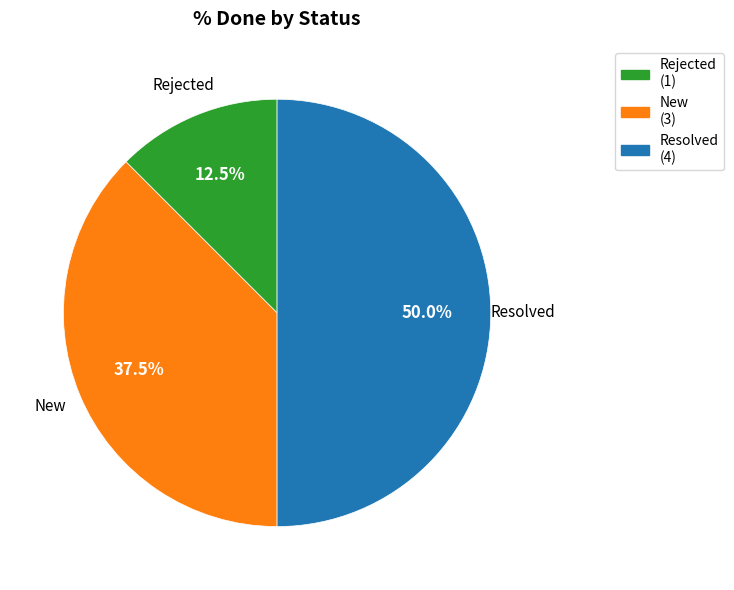

Which has a higher value, Resolved (4) or Rejected (1)?

Resolved (4)